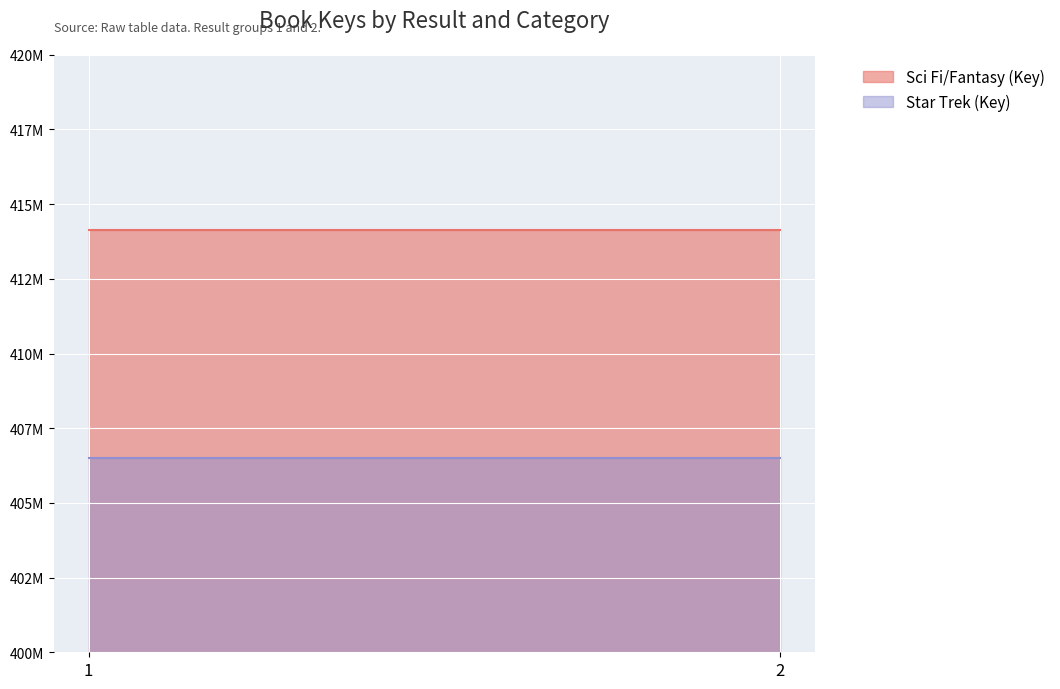

Reading left to right, transcribe all the data shown in this chart.

Sci Fi/Fantasy (Key): 1=414148050	2=414148050
Star Trek (Key): 1=406496796	2=406496796